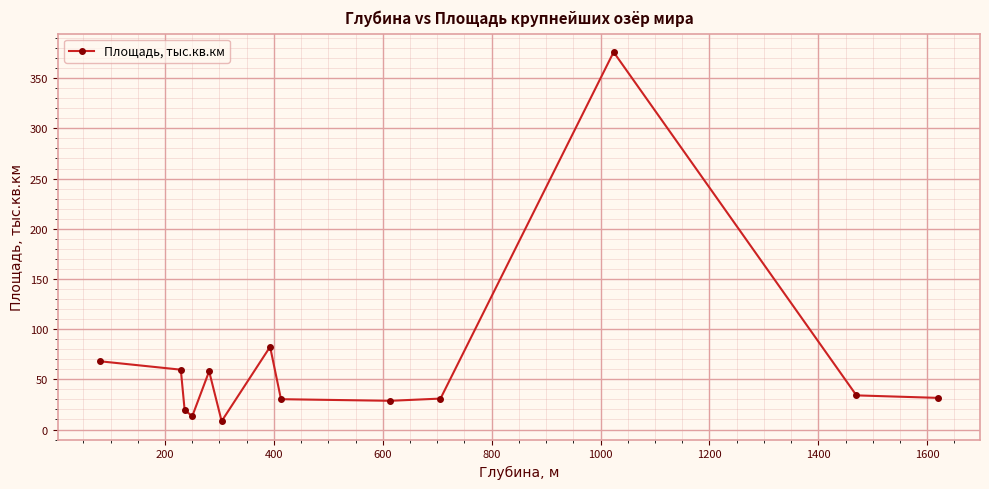

What is the value of the 10th point from the left?

30.8